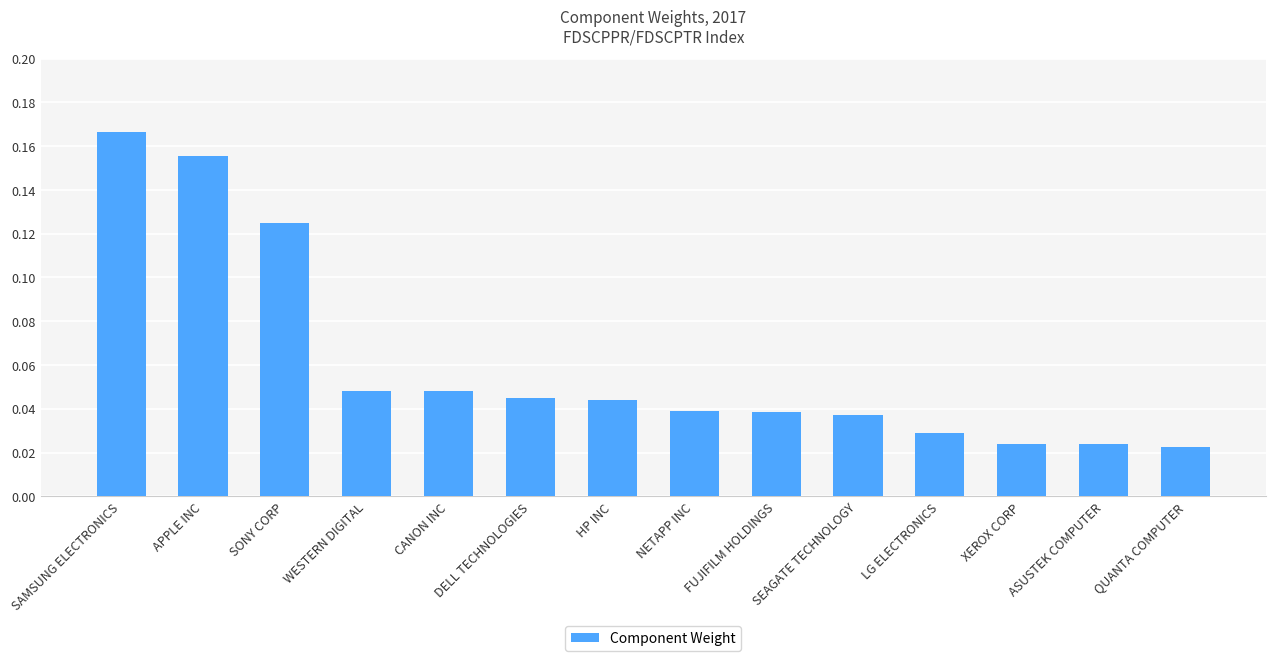

Which has a higher value, WESTERN DIGITAL or QUANTA COMPUTER?

WESTERN DIGITAL